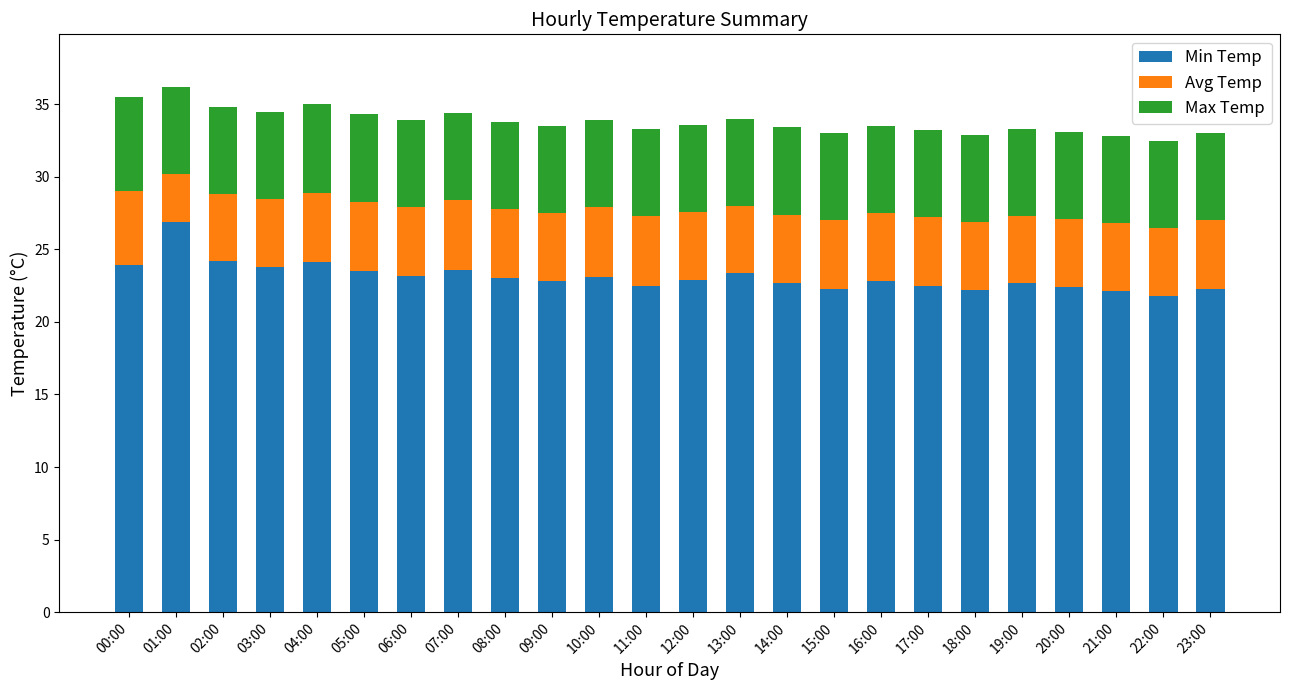

What is the total value across all series at 09:00?

33.5